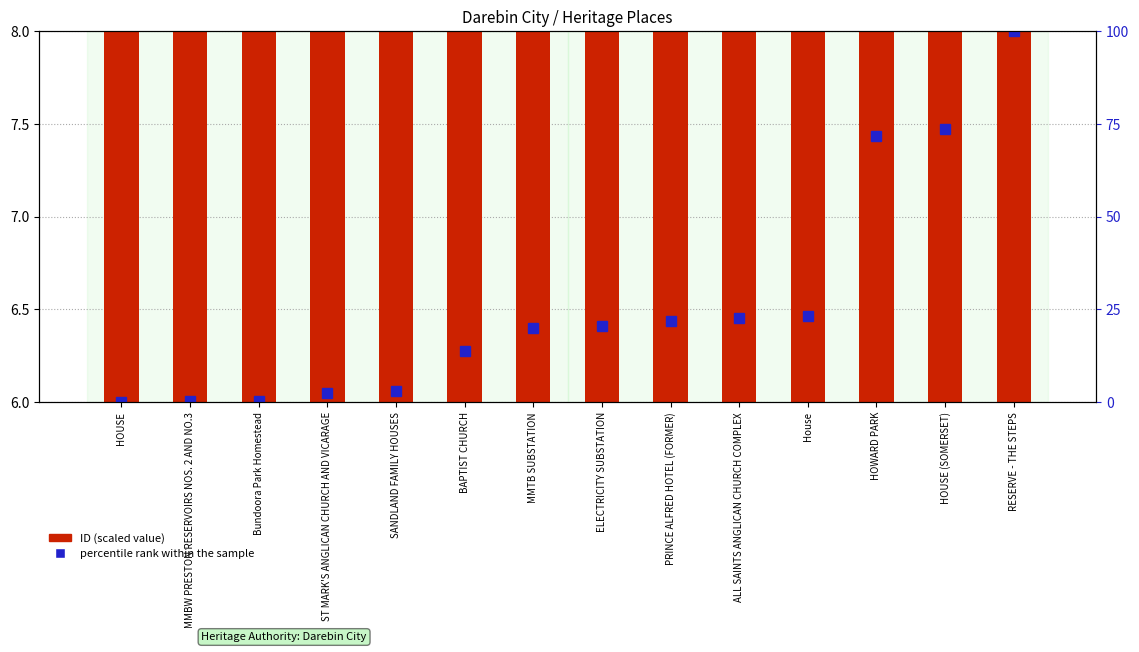

Is it true that ID (scaled) equals 6.4 at ELECTRICITY SUBSTATION?

True